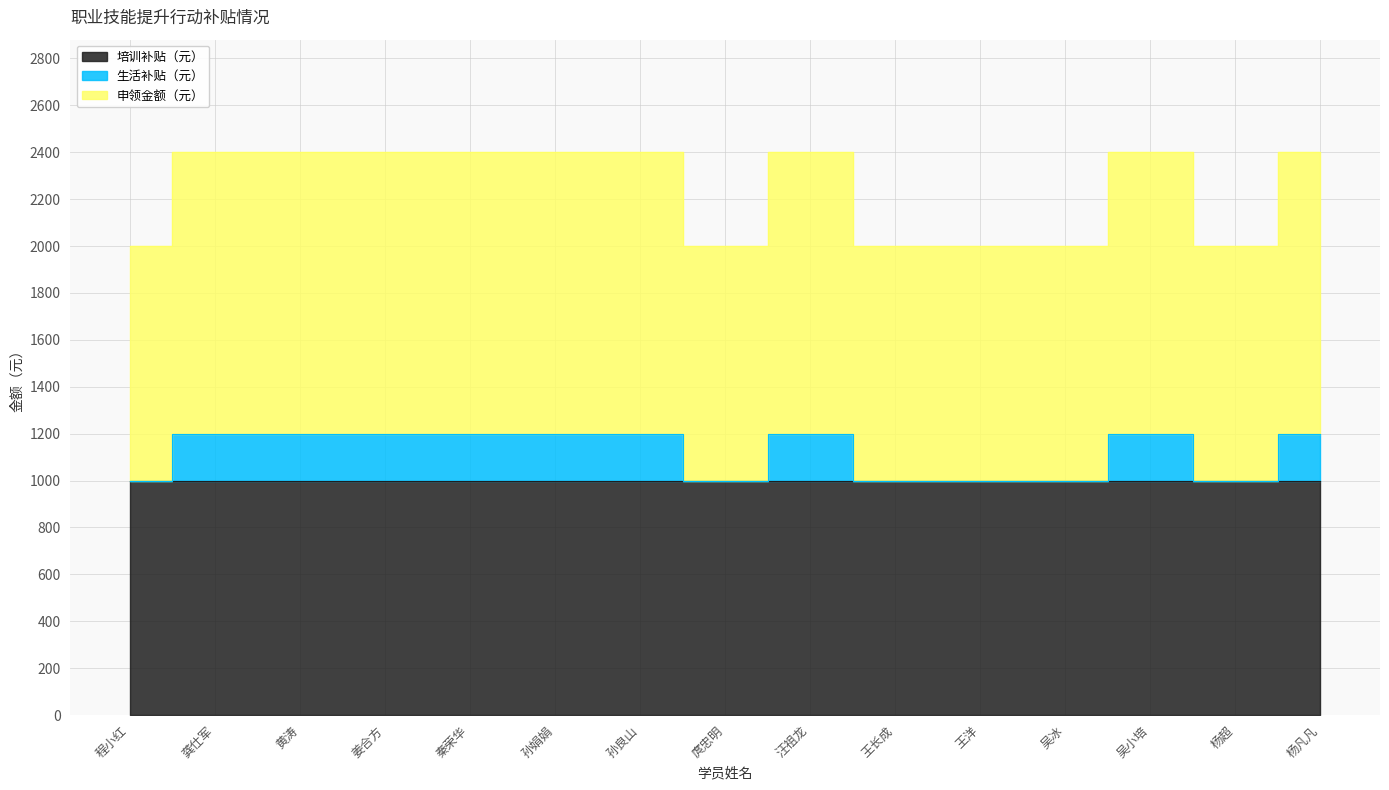

Does the chart have visible grid lines?

Yes